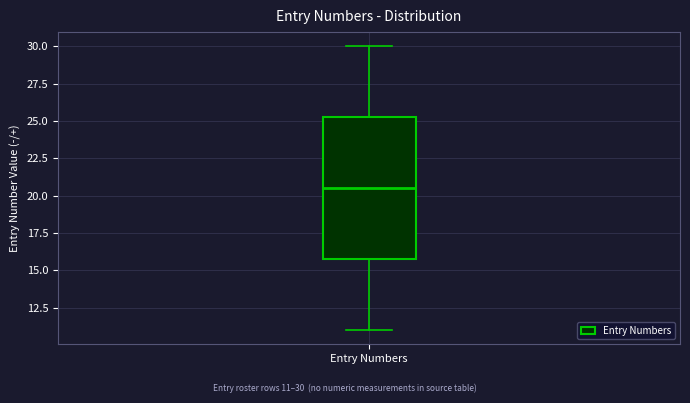

Transcribe this box plot: give where the median line is, the range the box spans, and where the two whiskers end, as read against the y-axis. The values are not printed on the chart, so give them approximately, as read against the axis.

median 20.5, box 16.0 to 25.5, whiskers 11.0 to 30.0